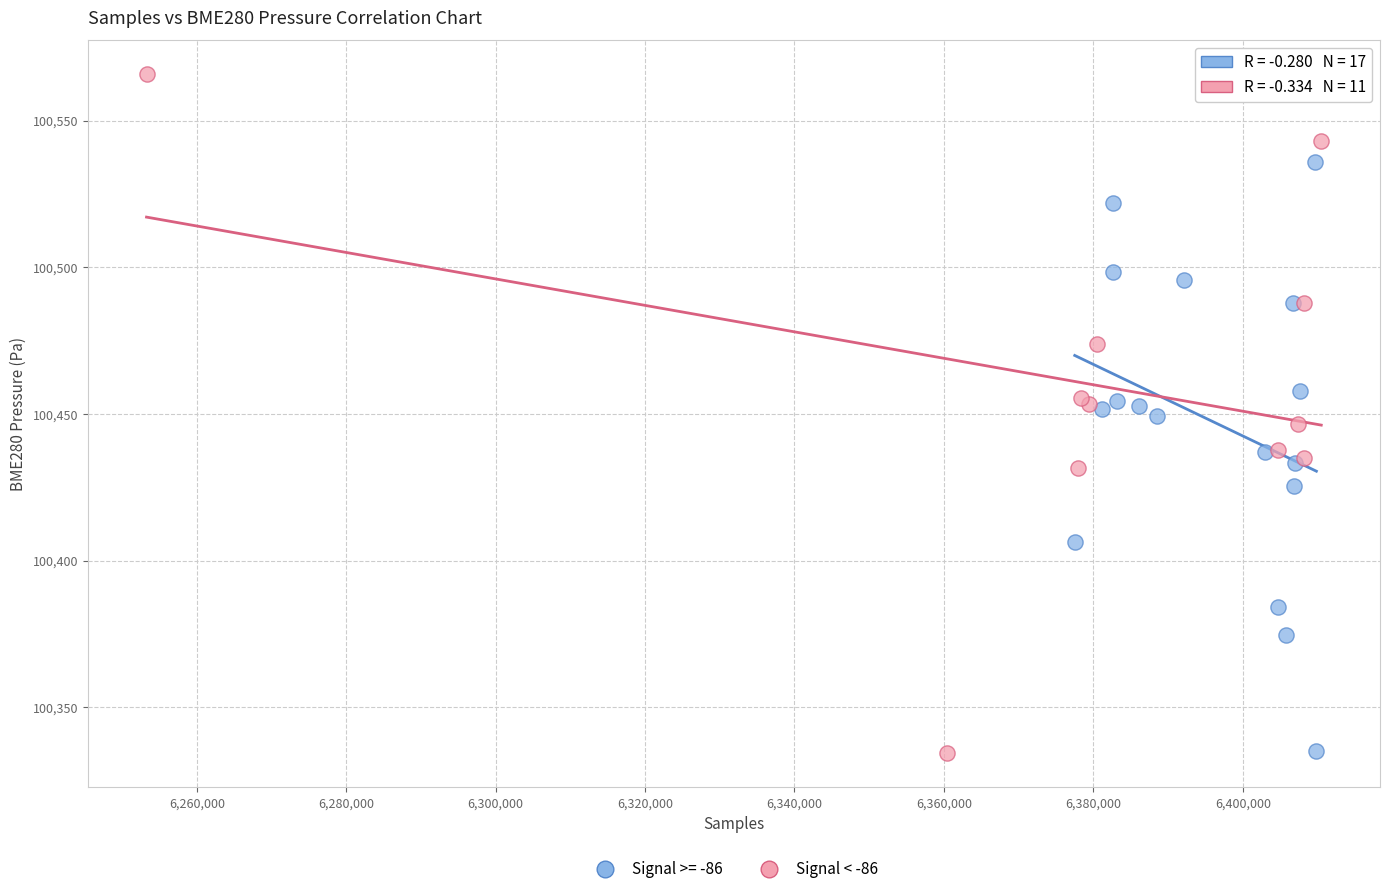

Which series has the largest Y range (max minus min)?

Signal < -86